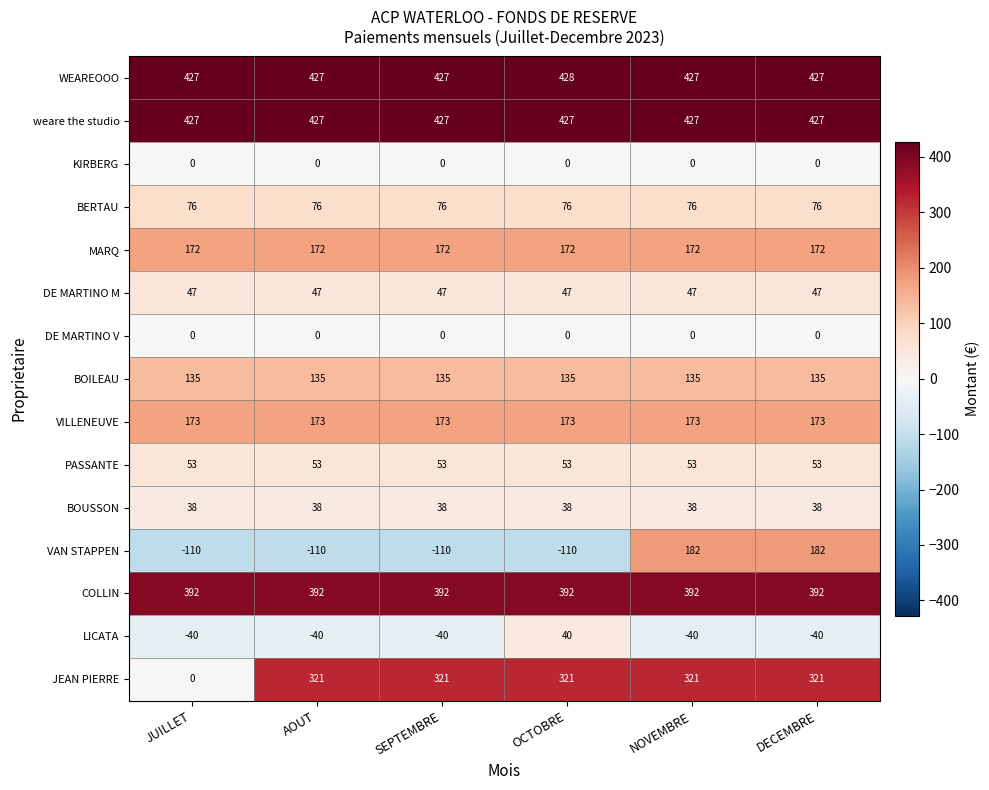

Which series changed the most between JUILLET and NOVEMBRE?

JEAN PIERRE